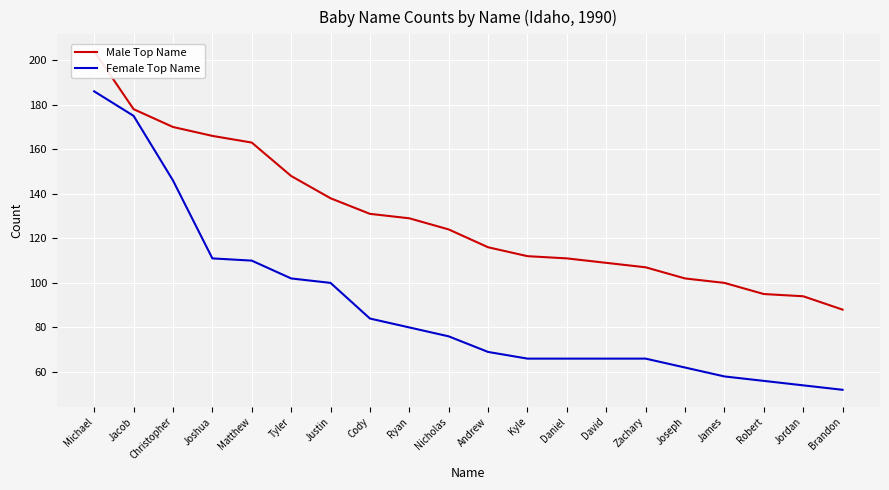

What position from the right is Ryan?

12